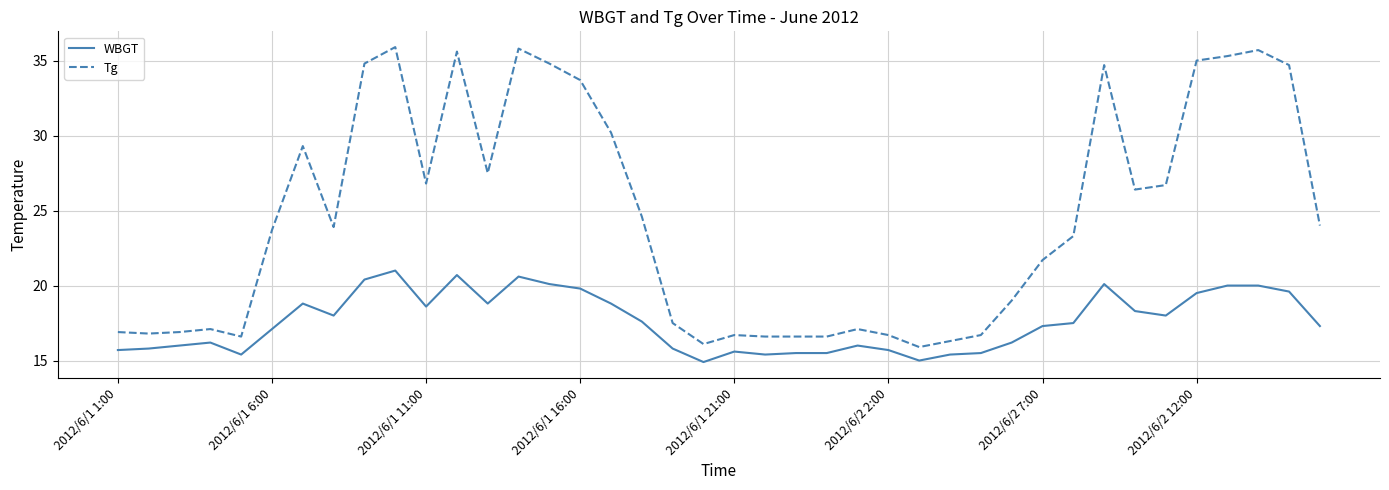

True or false: Tg and WBGT intersect in this chart.

False